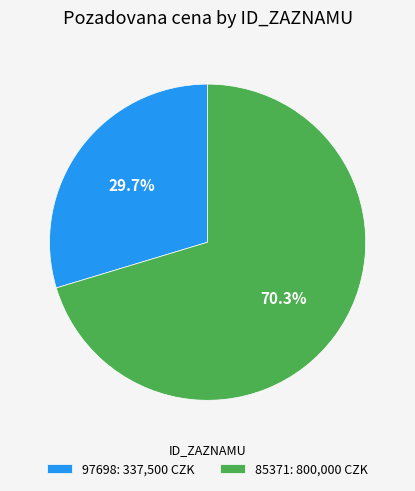

Approximately how many times larger is the value at 97698: 337,500 CZK compared to 85371: 800,000 CZK?

0.4